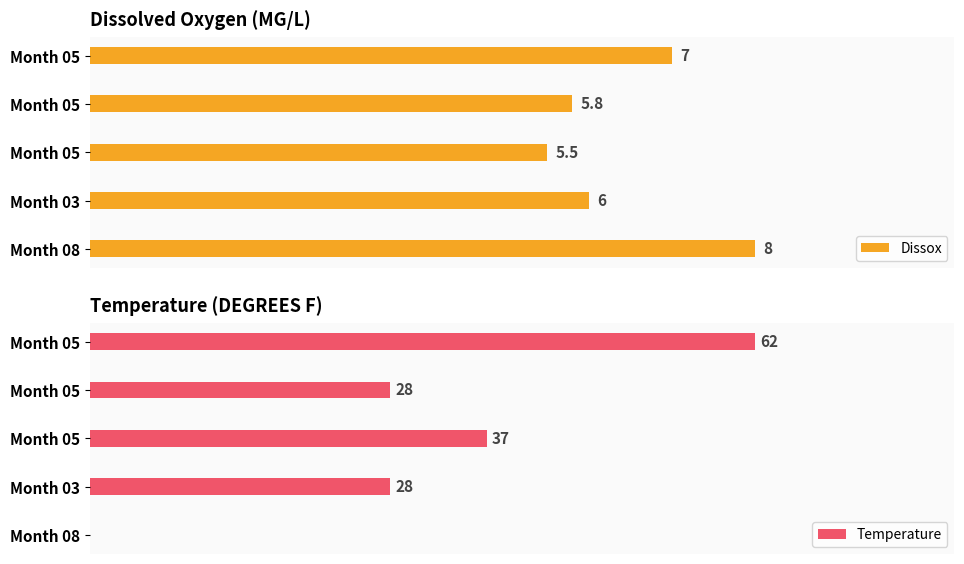

The value of Temperature at Month 08 is 20.9. True or false?

False